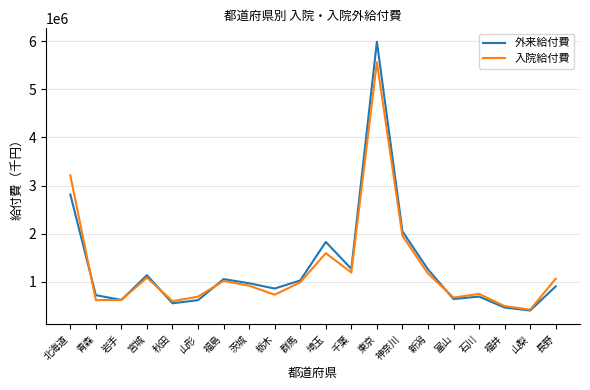

Rank the series by their maximum value, from lowest to highest.

入院給付費, 外来給付費